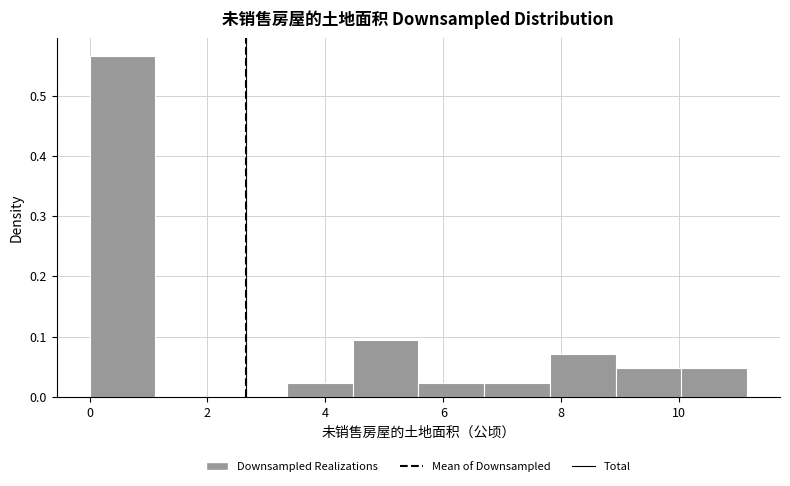

Reading left to right, list every bar in this chart as the range it spans on the x-axis followed by its height. Neither the bar edges nor the heights are printed on the chart, so give them approximately, as read against the axes.

0.0 to 1.2: 0.57
1.2 to 2.2: 0
2.2 to 3.4: 0
3.4 to 4.4: 0.02
4.4 to 5.6: 0.09
5.6 to 6.6: 0.02
6.6 to 7.8: 0.02
7.8 to 9.0: 0.07
9.0 to 10.0: 0.05
10.0 to 11.2: 0.05